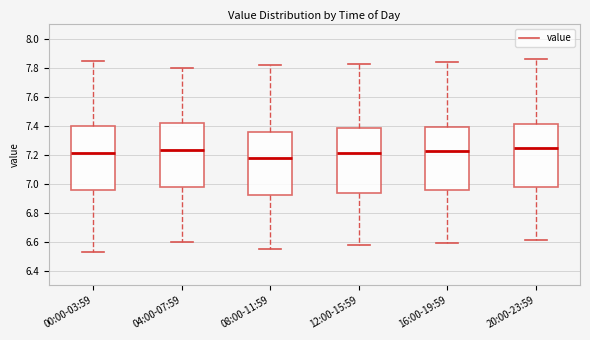

Reading left to right, read every box against the y-axis: the position of its median line, the range the box covers, and the ends of its whiskers. The values are not printed on the chart, so give them approximately, as read against the axis.

00:00-03:59: median 7.22, box 6.96 to 7.40, whiskers 6.54 to 7.86
04:00-07:59: median 7.24, box 6.98 to 7.42, whiskers 6.60 to 7.80
08:00-11:59: median 7.18, box 6.92 to 7.36, whiskers 6.56 to 7.82
12:00-15:59: median 7.22, box 6.94 to 7.38, whiskers 6.58 to 7.84
16:00-19:59: median 7.24, box 6.96 to 7.40, whiskers 6.60 to 7.84
20:00-23:59: median 7.26, box 6.98 to 7.42, whiskers 6.62 to 7.86